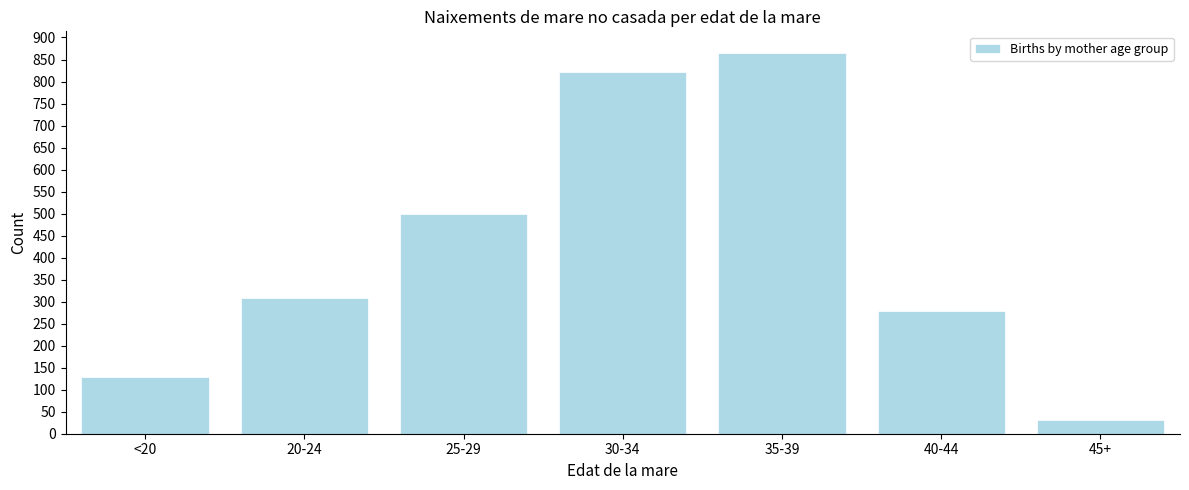

Reading left to right, what are all the values shown in this chart?

129	308	499	821	864	279	32